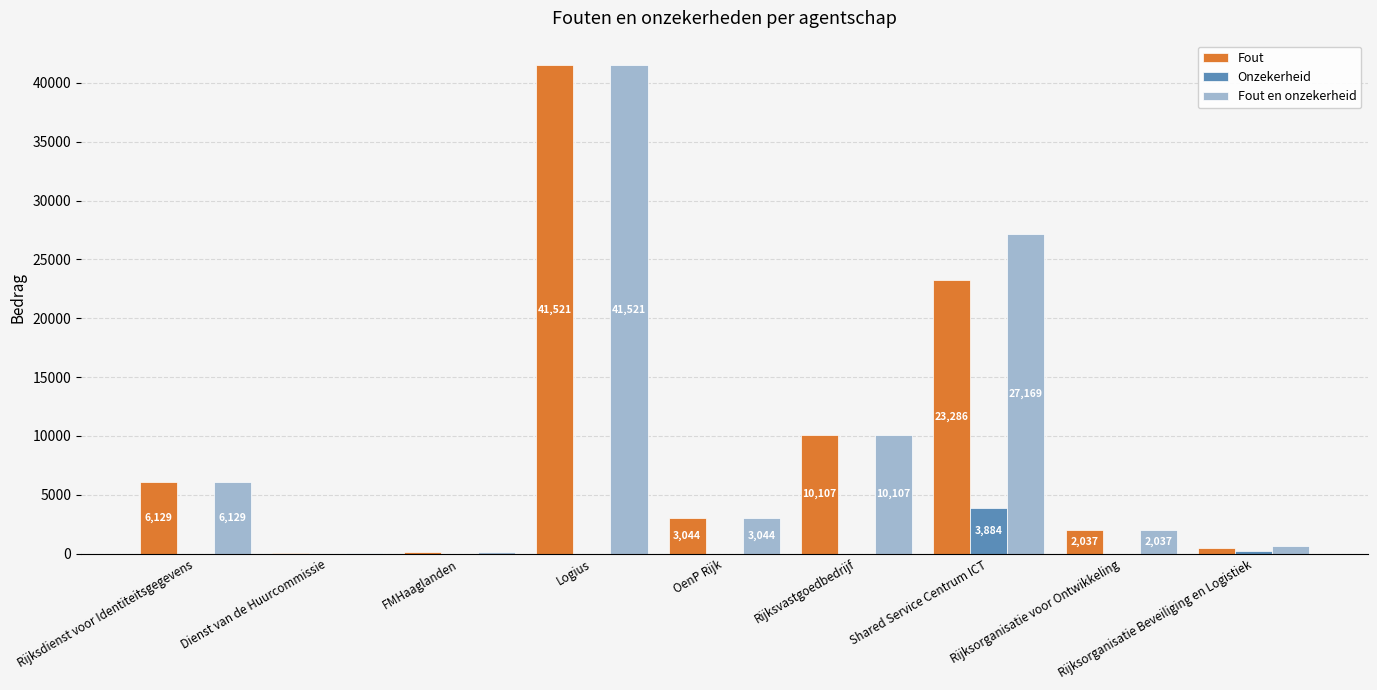

At which category is the sum across all series the highest?

Logius